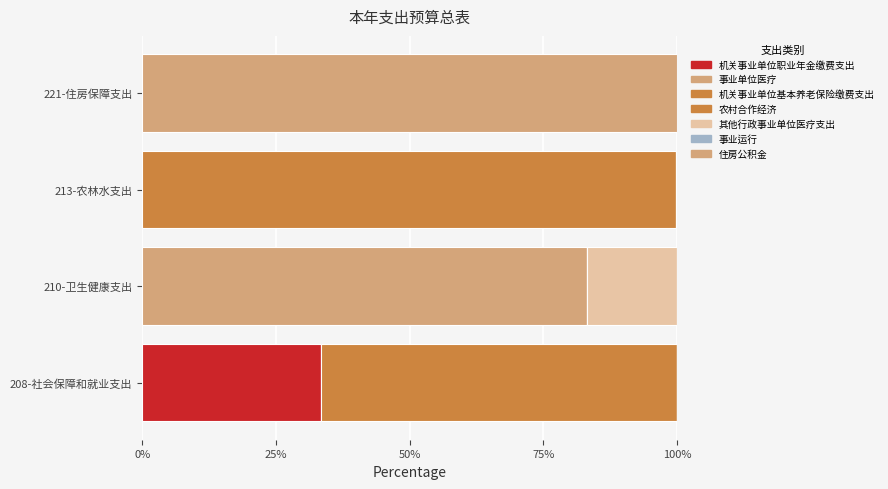

How many distinct data groups are displayed?

7